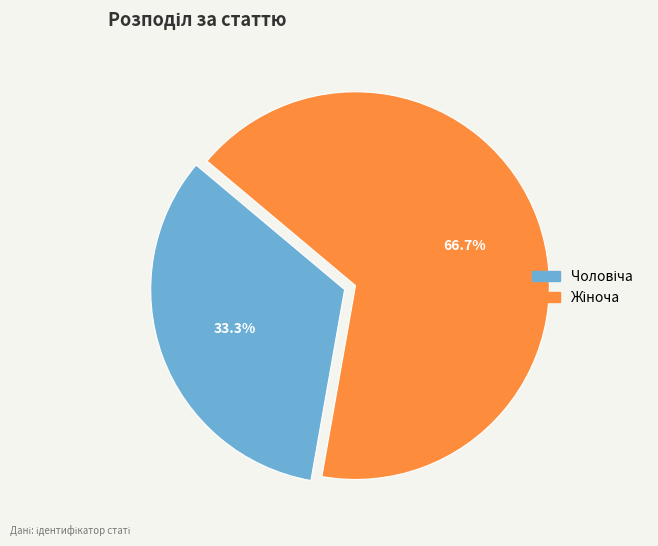

Does any single category account for the majority?

Yes